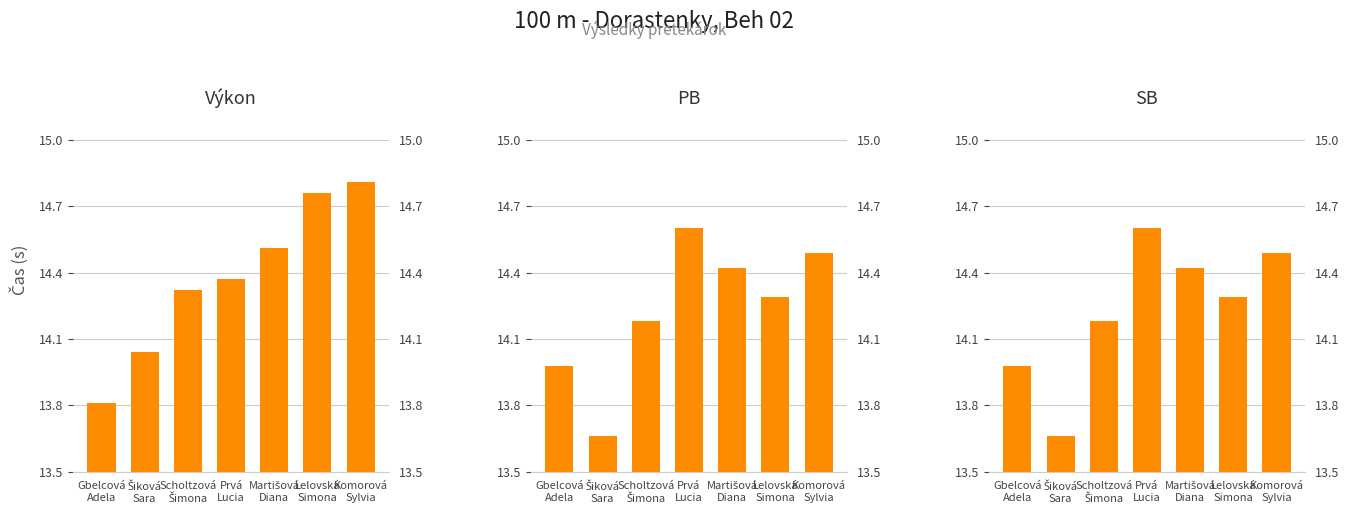

Reading right to left, transcribe all the data shown in this chart.

Výkon: Komorová
Sylvia=1.3	Lelovská
Simona=1.3	Martišová
Diana=1.0	Prvá
Lucia=0.9	Scholtzová
Šimona=0.8	Šiková
Sara=0.5	Gbelcová
Adela=0.3
PB: Komorová
Sylvia=1.0	Lelovská
Simona=0.8	Martišová
Diana=0.9	Prvá
Lucia=1.1	Scholtzová
Šimona=0.7	Šiková
Sara=0.2	Gbelcová
Adela=0.5
SB: Komorová
Sylvia=1.0	Lelovská
Simona=0.8	Martišová
Diana=0.9	Prvá
Lucia=1.1	Scholtzová
Šimona=0.7	Šiková
Sara=0.2	Gbelcová
Adela=0.5